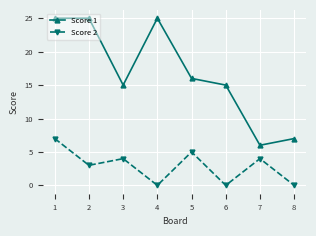

At 4, list the series in order from largest to smallest.

Score 1, Score 2